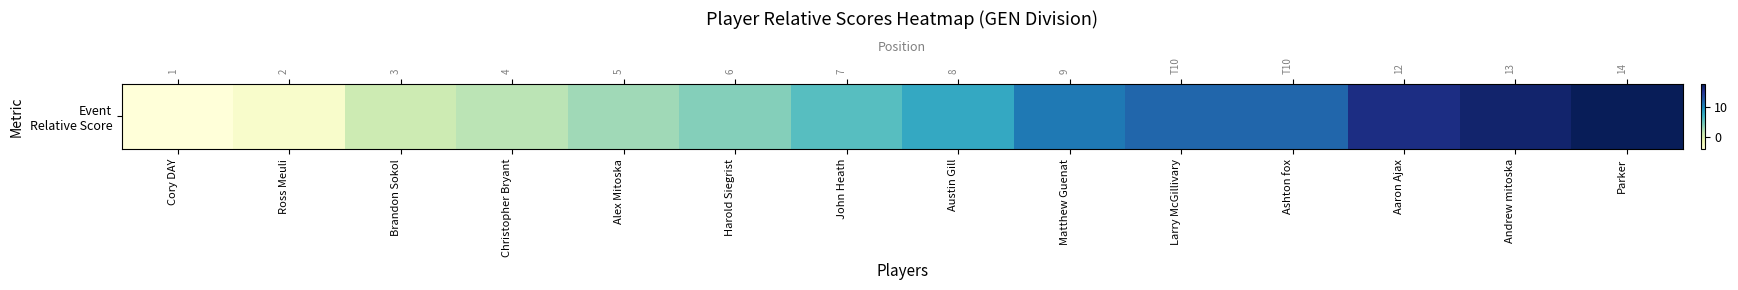

Is it true that the value at Austin Gill is 8?

True